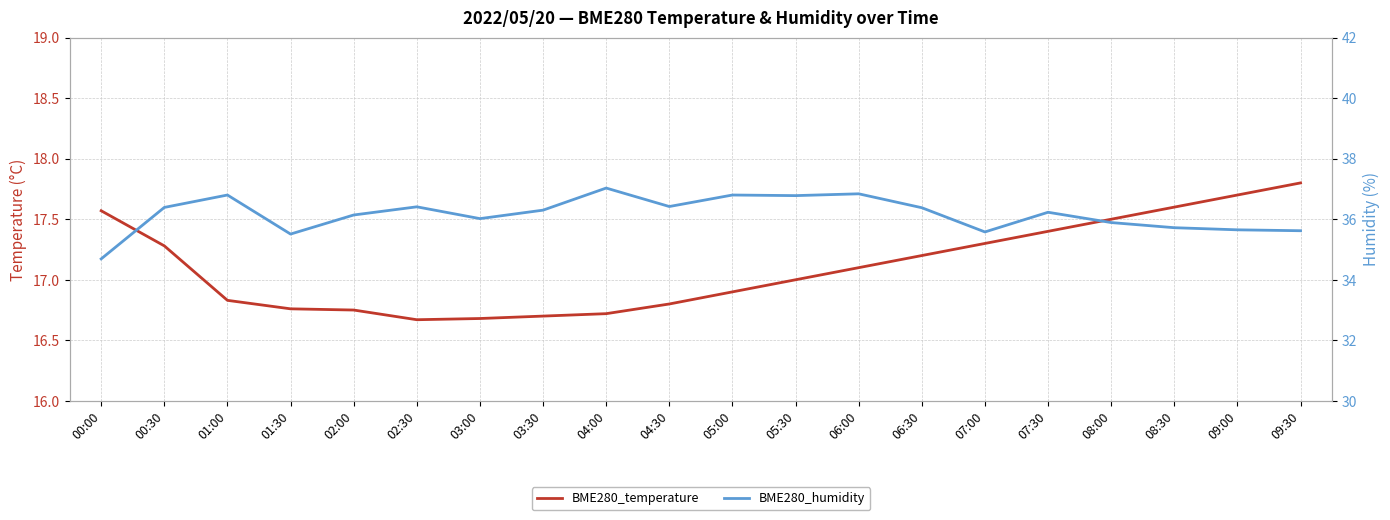

What position from the left is 09:30?

20